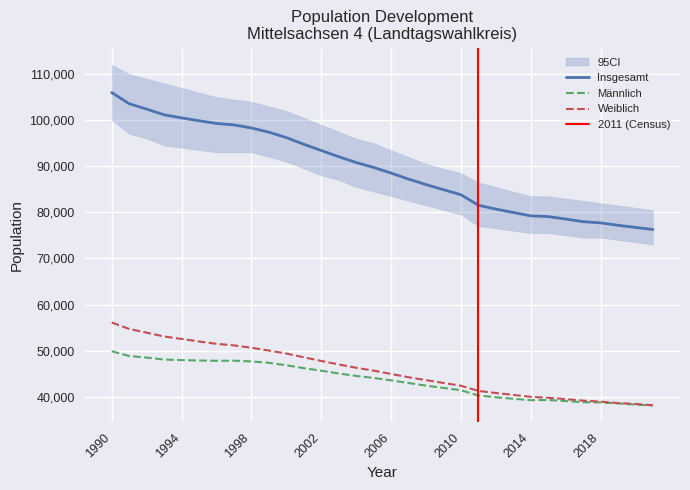

Is it true that Männlich equals 47656 at 1998?

True